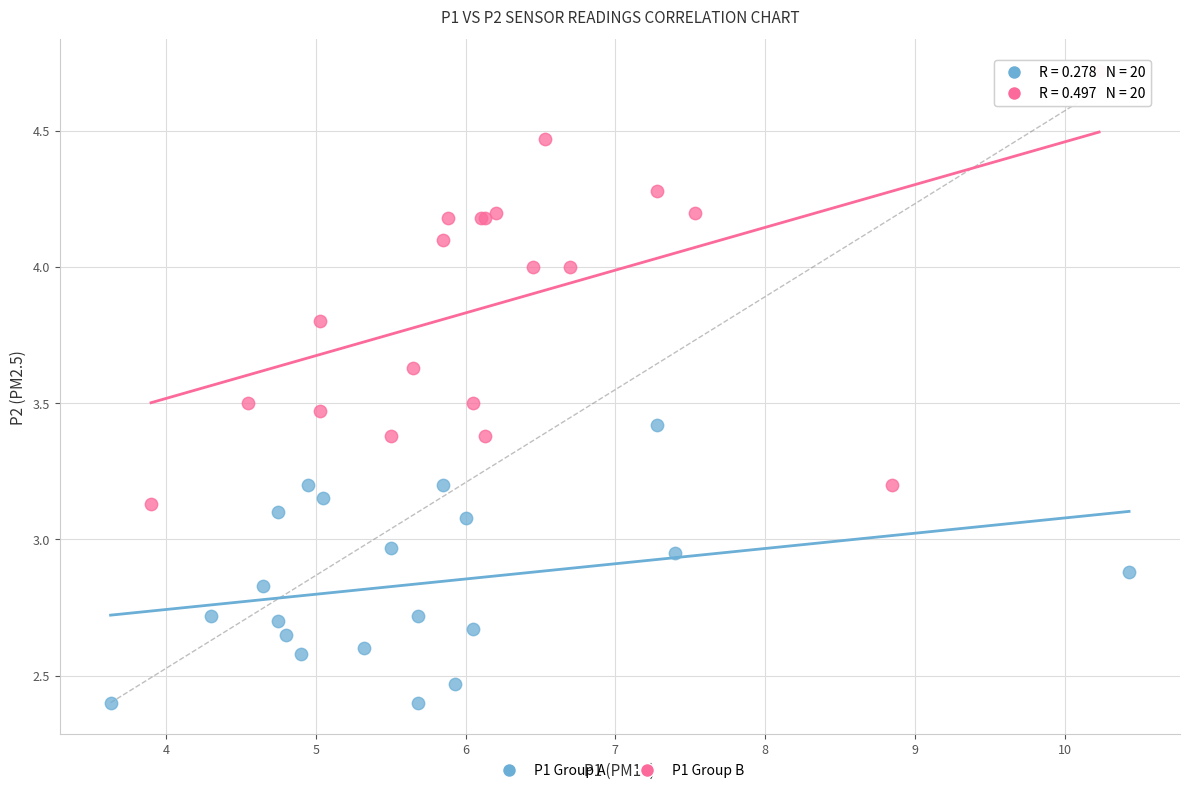

Which series contains the highest Y value?

P1 Group B